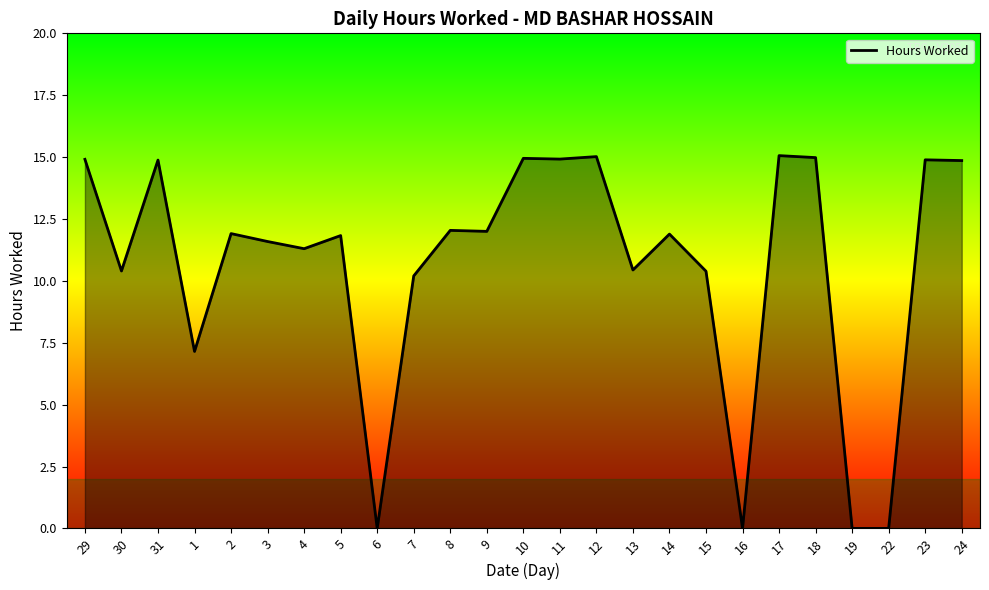

What position from the left is 19?

22